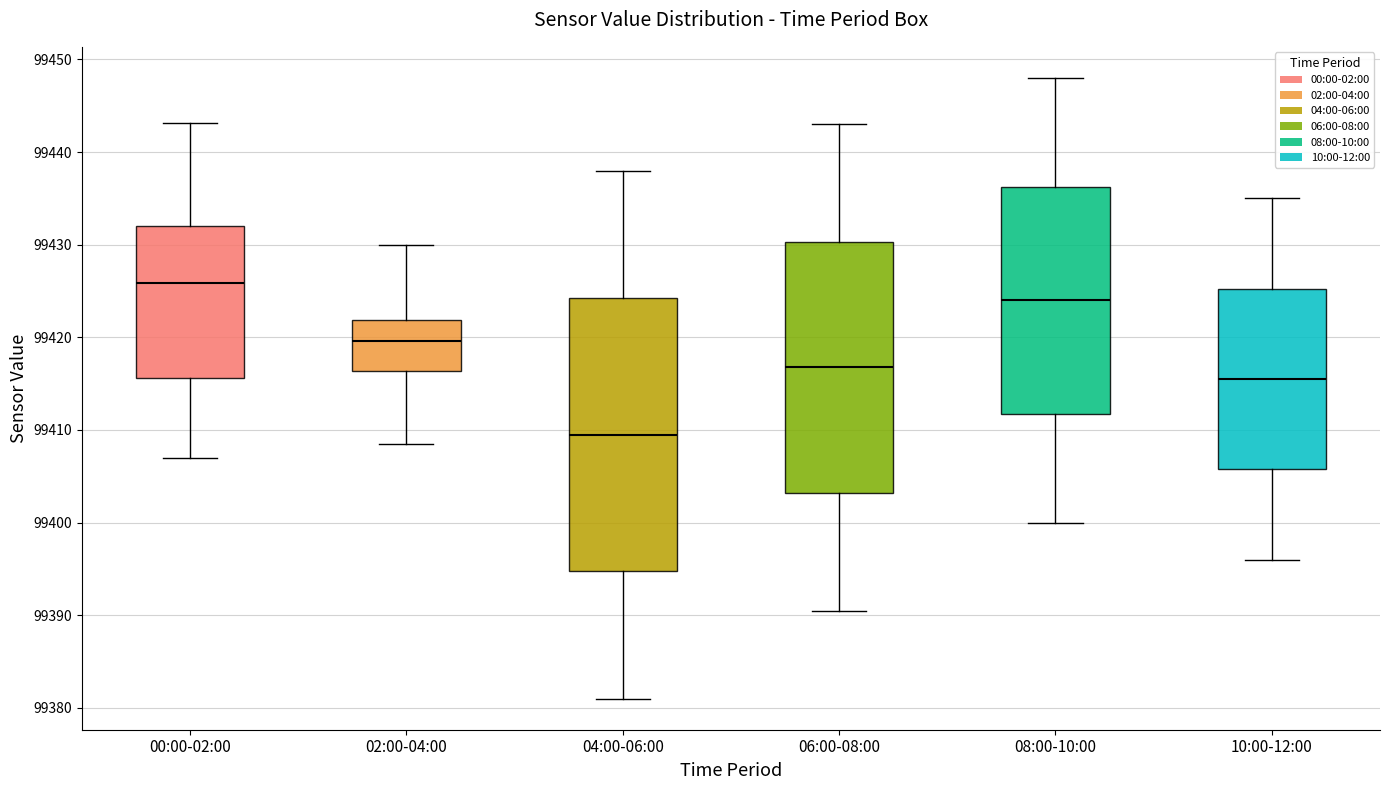

Where does the upper whisker of the box for 06:00-08:00 end on the y-axis? The values are not printed on the chart, so give them approximately, as read against the axis.

99443